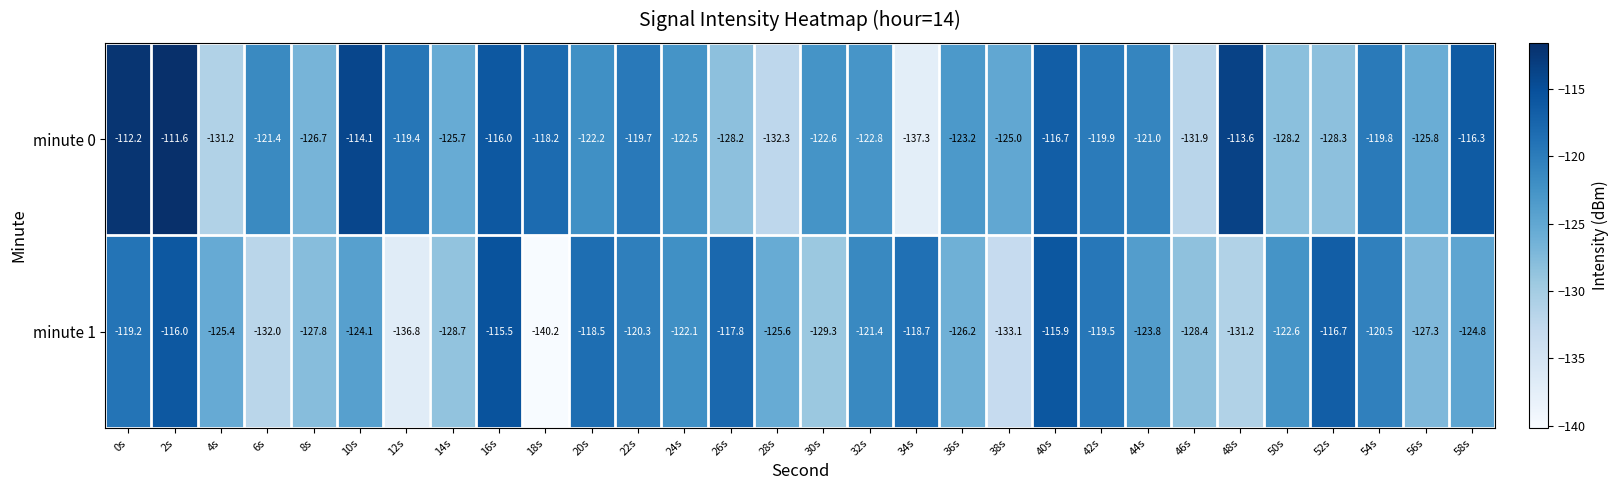

What is the lowest value of the minute 0 series?

-137.3